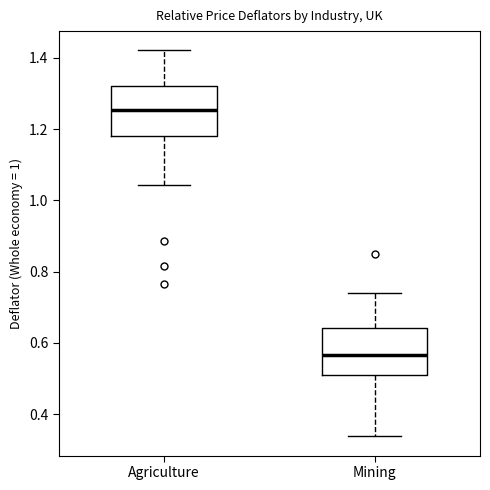

Reading left to right, transcribe this box plot: for each box, give where its median line is, the range the box spans, and where its two whiskers end, as read against the y-axis. The values are not printed on the chart, so give them approximately, as read against the axis.

Agriculture: median 1.26, box 1.18 to 1.32, whiskers 1.04 to 1.42
Mining: median 0.56, box 0.50 to 0.64, whiskers 0.34 to 0.74